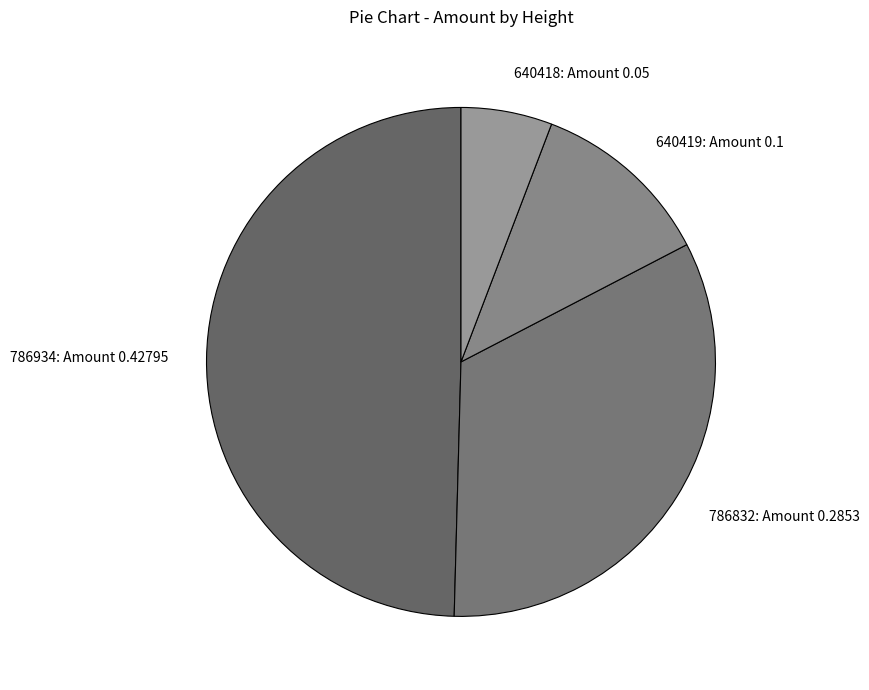

Is the sum of 786832: Amount 0.2853 and 640419: Amount 0.1 greater than half?

No